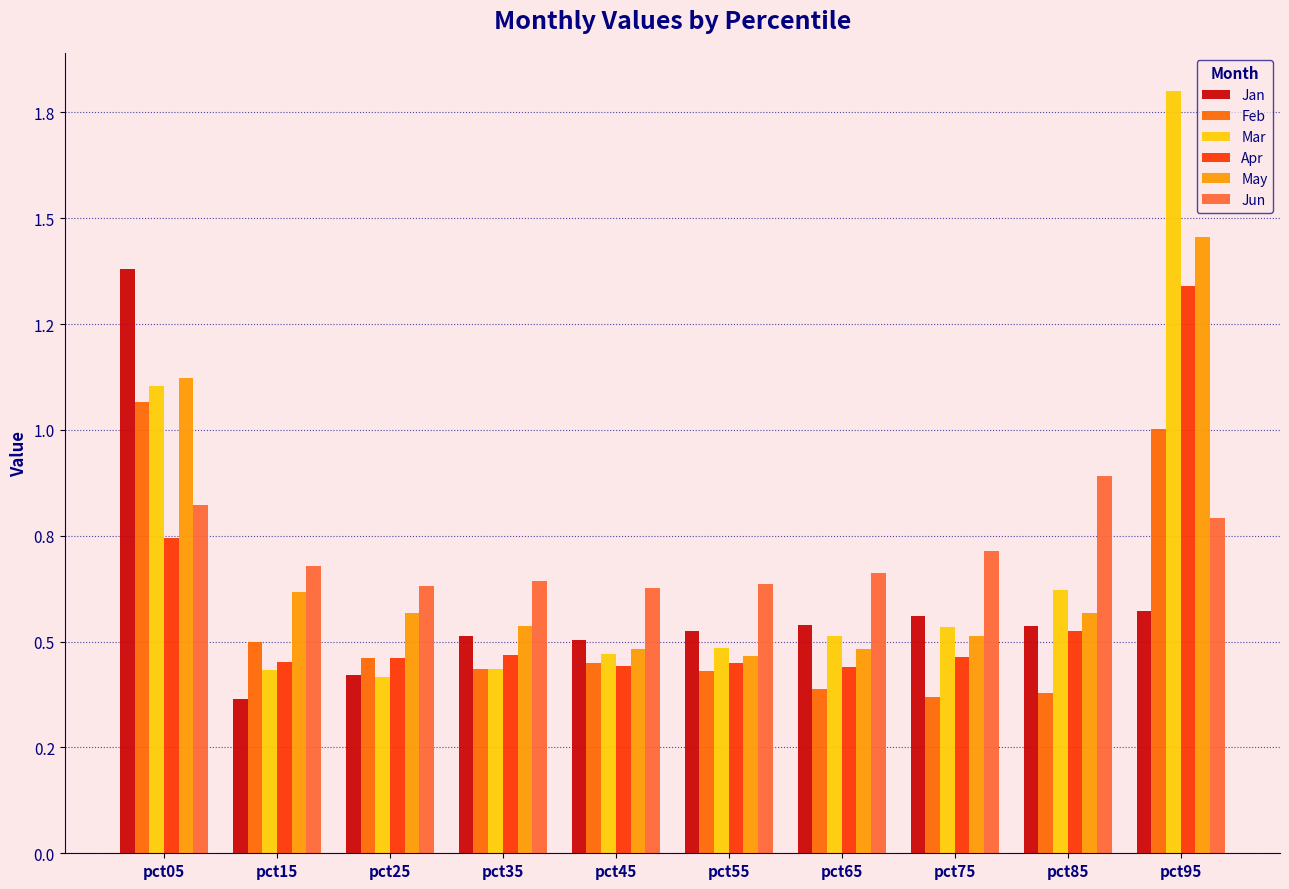

Reading left to right, what are all the values shown in this chart?

Jan: pct05=1.4	pct15=0.4	pct25=0.4	pct35=0.5	pct45=0.5	pct55=0.5	pct65=0.5	pct75=0.6	pct85=0.5	pct95=0.6
Feb: pct05=1.1	pct15=0.5	pct25=0.5	pct35=0.4	pct45=0.4	pct55=0.4	pct65=0.4	pct75=0.4	pct85=0.4	pct95=1.0
Mar: pct05=1.1	pct15=0.4	pct25=0.4	pct35=0.4	pct45=0.5	pct55=0.5	pct65=0.5	pct75=0.5	pct85=0.6	pct95=1.8
Apr: pct05=0.7	pct15=0.5	pct25=0.5	pct35=0.5	pct45=0.4	pct55=0.5	pct65=0.4	pct75=0.5	pct85=0.5	pct95=1.3
May: pct05=1.1	pct15=0.6	pct25=0.6	pct35=0.5	pct45=0.5	pct55=0.5	pct65=0.5	pct75=0.5	pct85=0.6	pct95=1.5
Jun: pct05=0.8	pct15=0.7	pct25=0.6	pct35=0.6	pct45=0.6	pct55=0.6	pct65=0.7	pct75=0.7	pct85=0.9	pct95=0.8